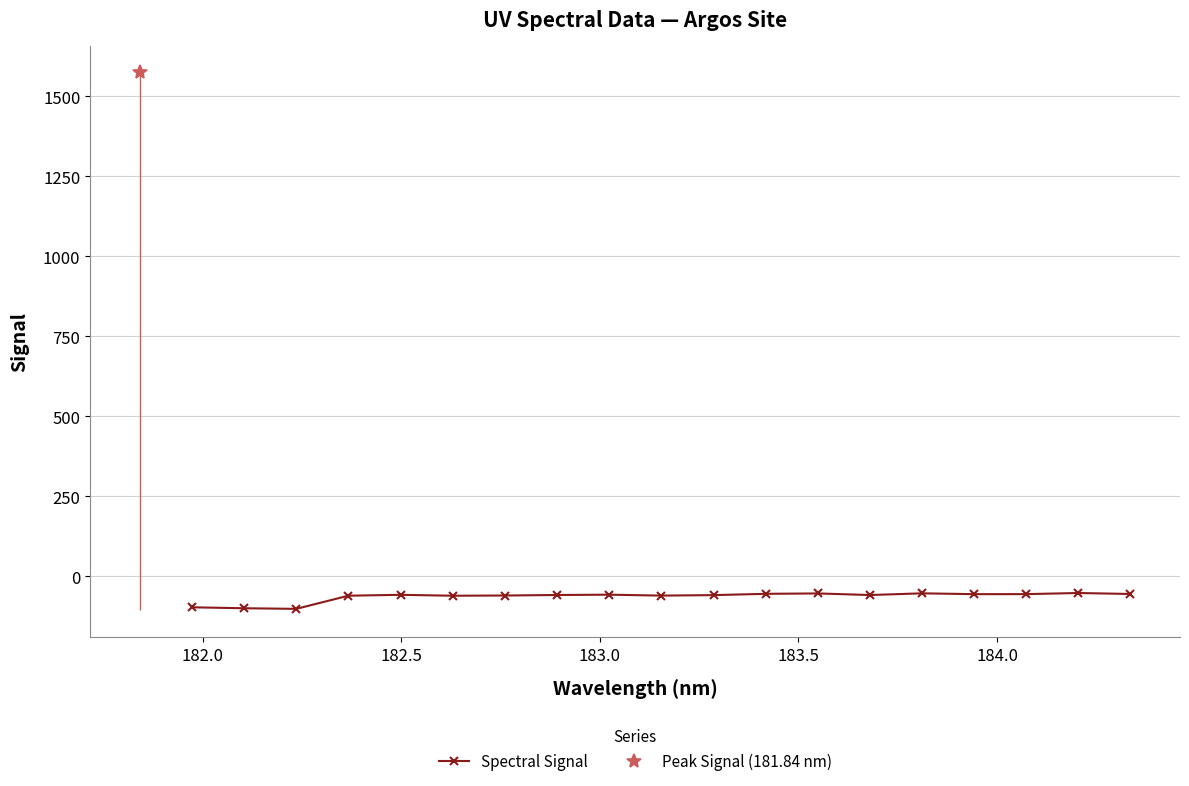

How many lines are shown in the chart?

1